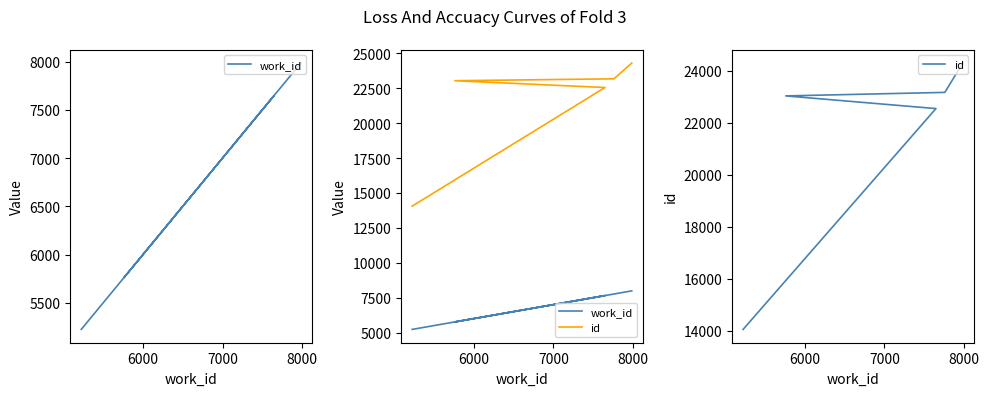

True or false: id and work_id cross at least once.

False